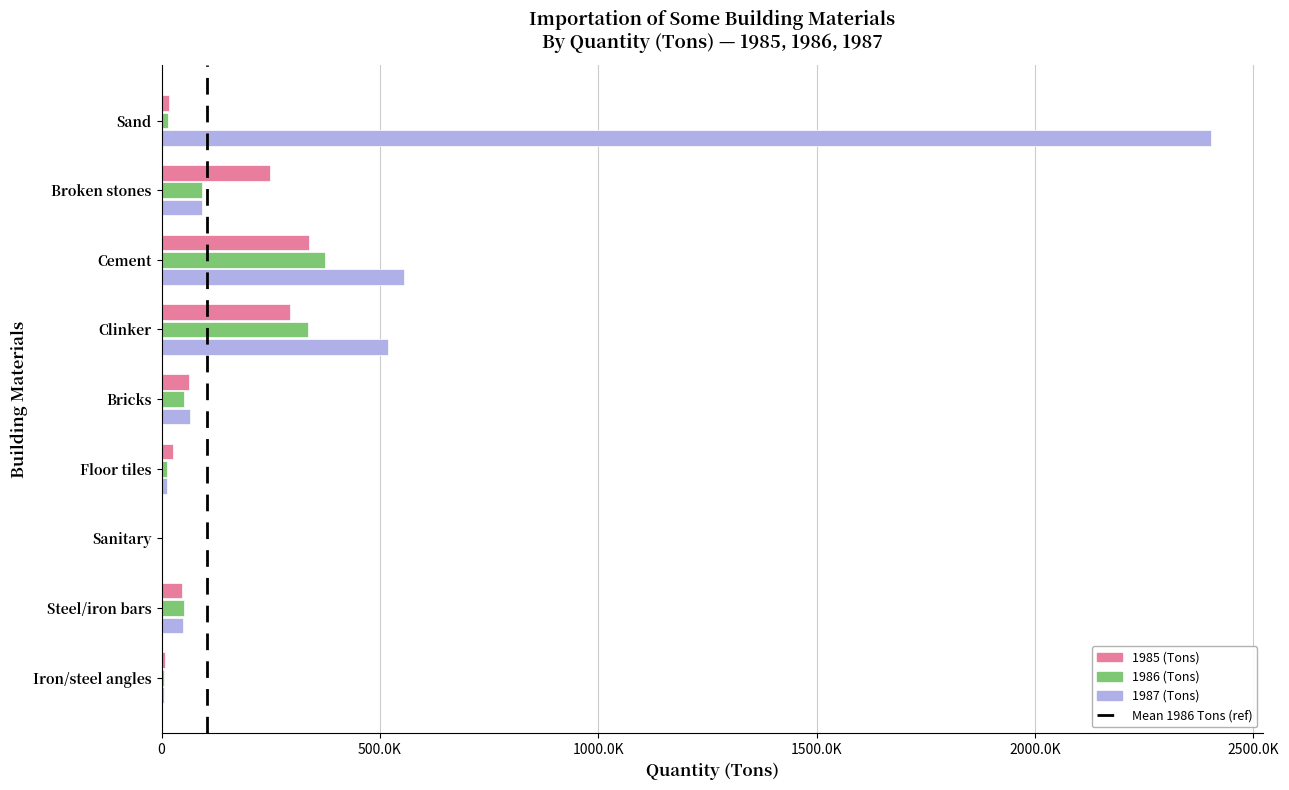

What is the minimum value shown in the chart?

578